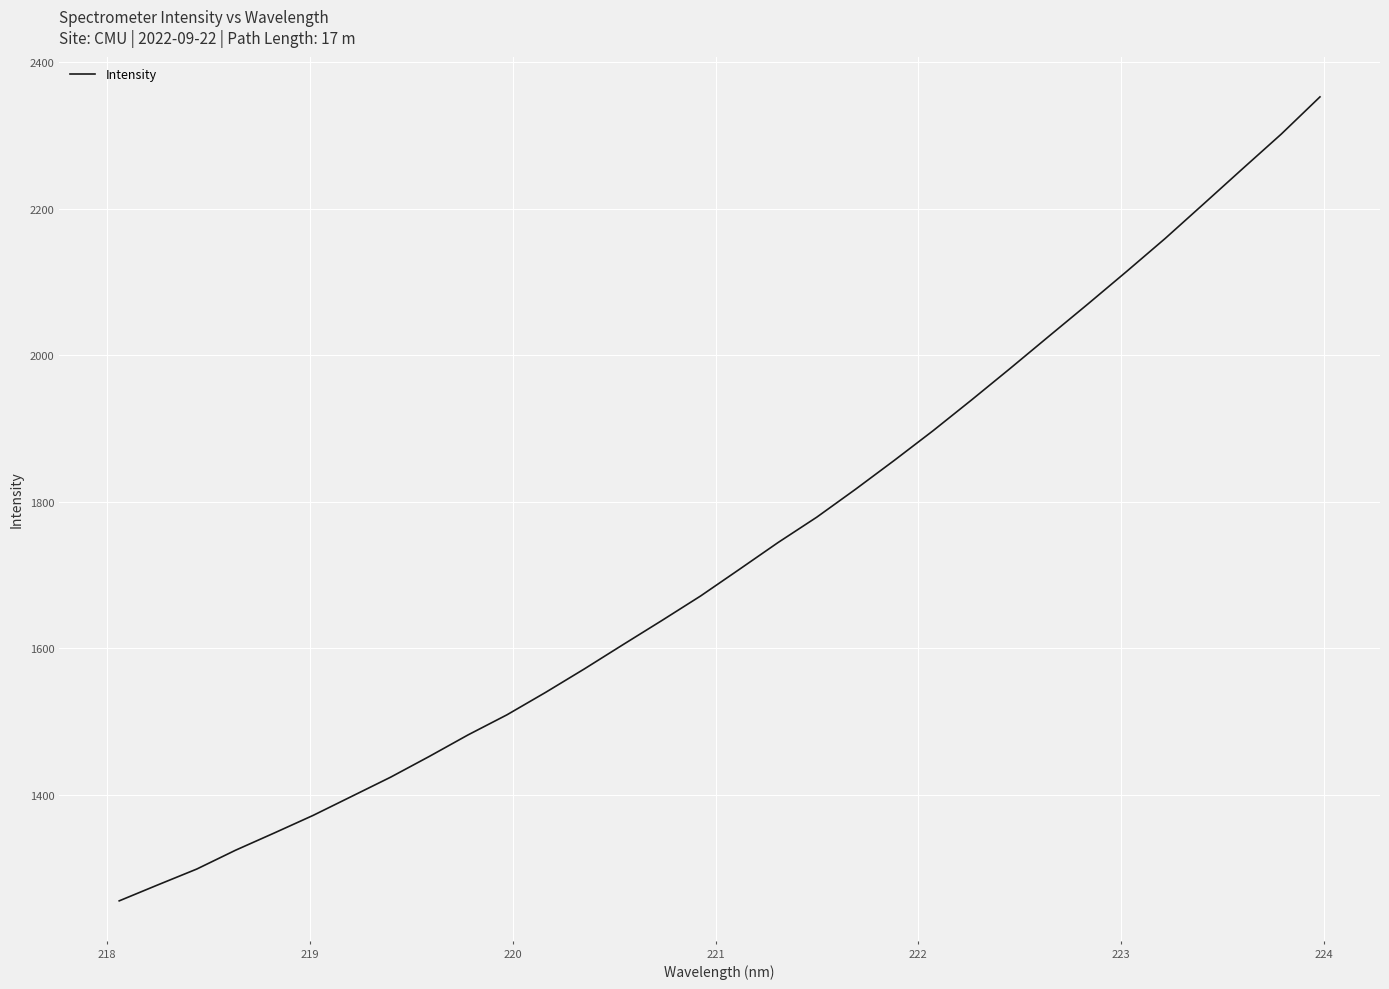

What is the maximum value shown in the chart?

2352.4